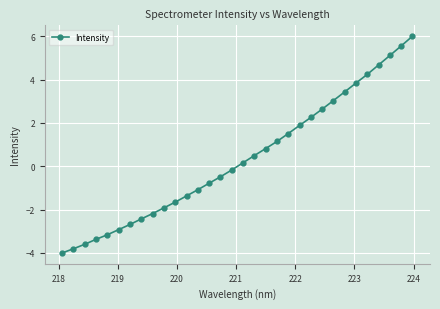

What is the greatest value displayed?

6.0